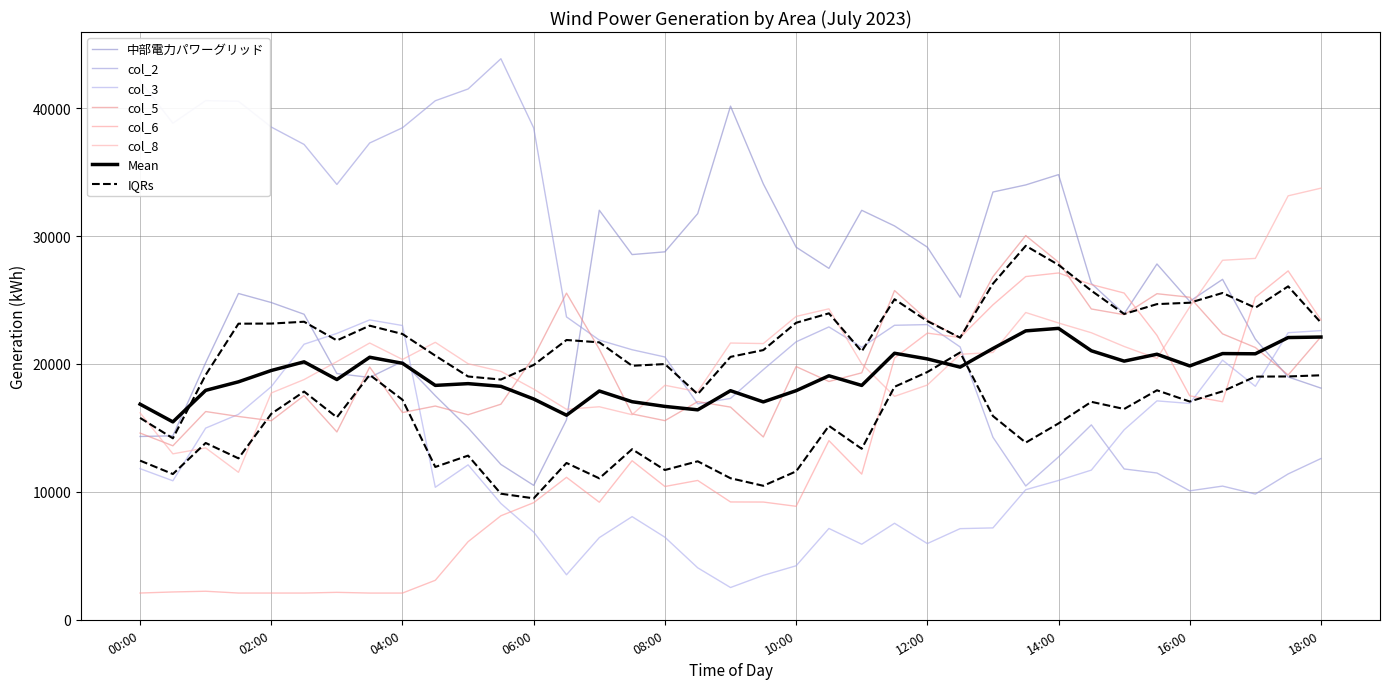

The col_6 series shows 10412 at 08:00. True or false?

True